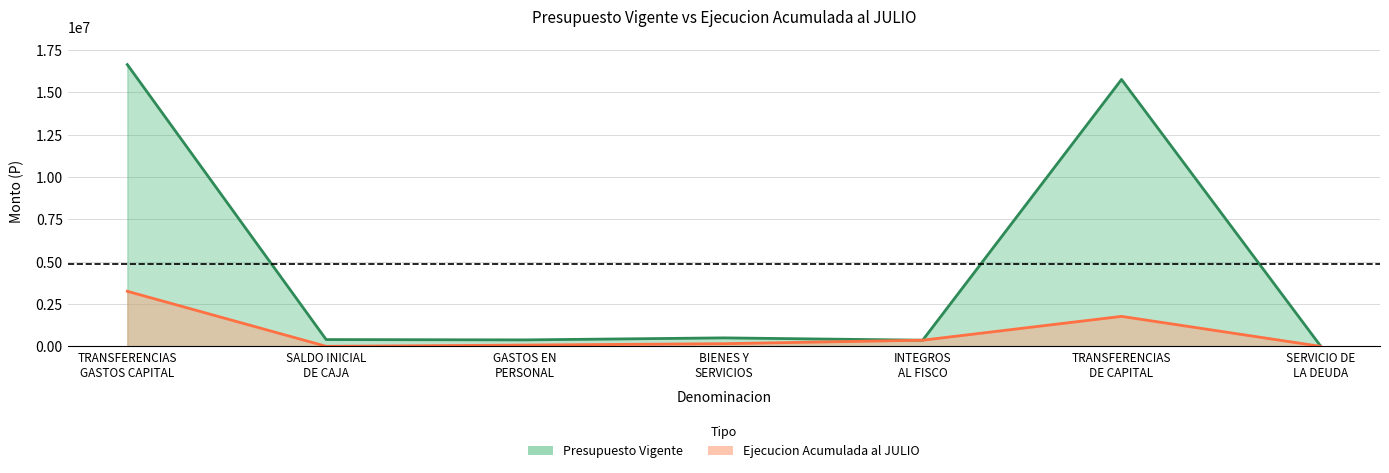

Where is Ejecucion Acumulada al JULIO nearest to the value 1624475?

TRANSFERENCIAS
DE CAPITAL